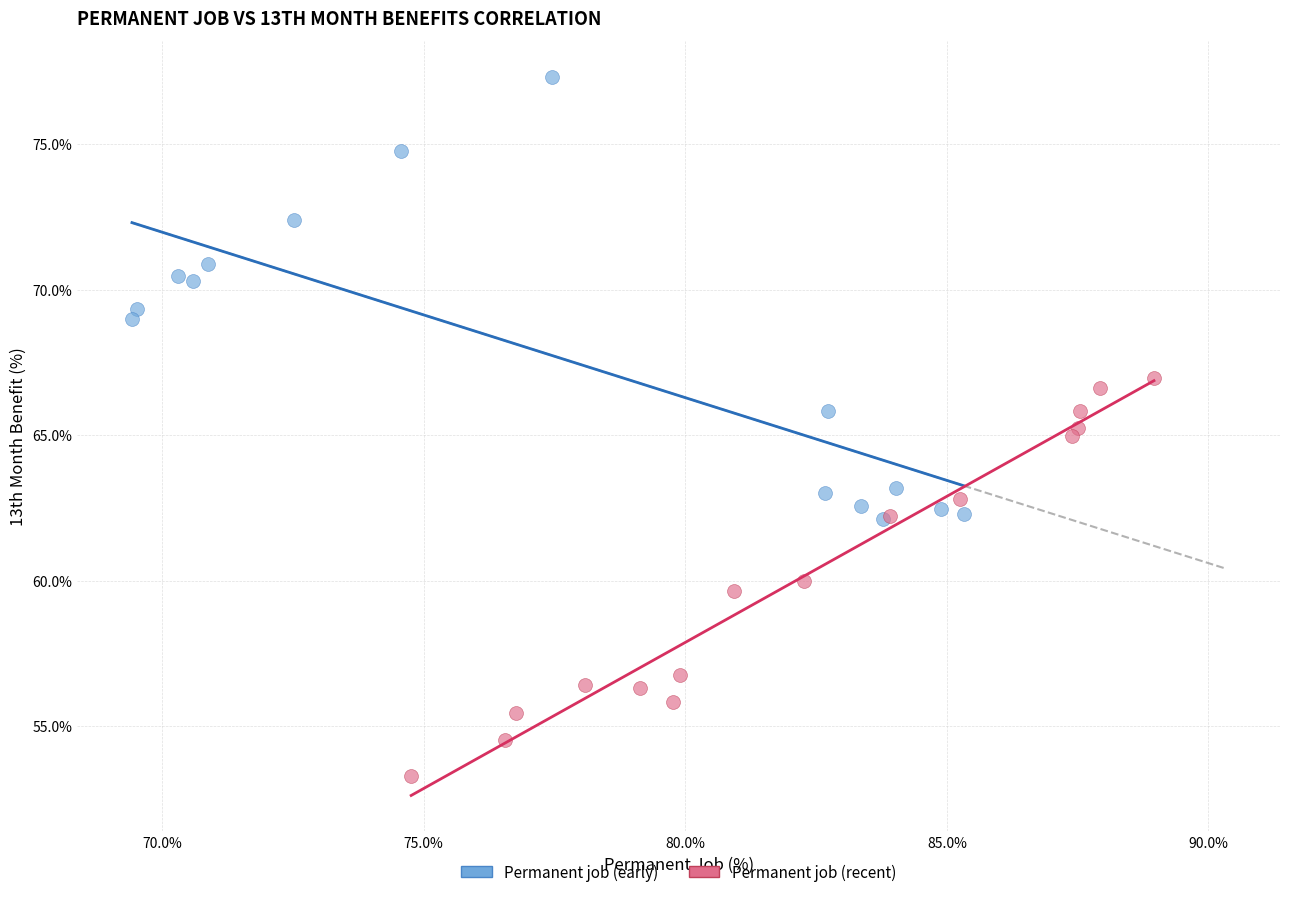

Which series reaches the maximum Y coordinate?

Permanent job (early)